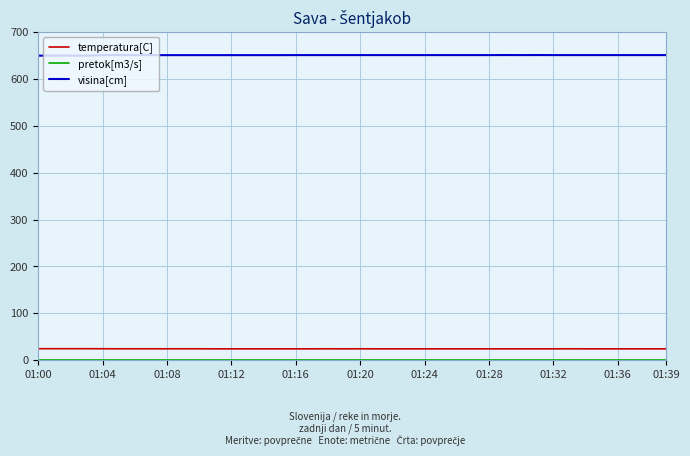

Which series has the largest total across all categories?

visina[cm]